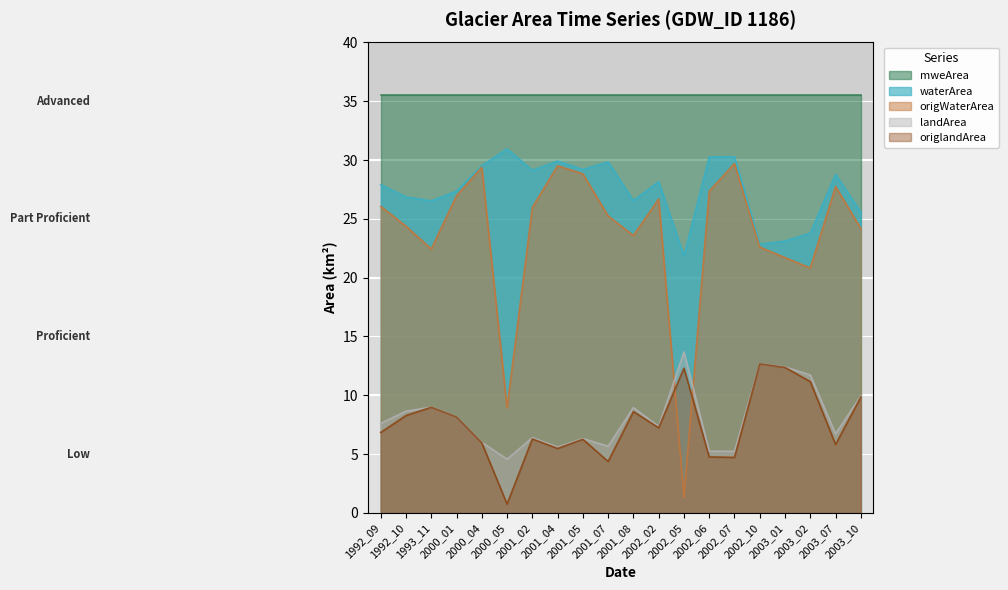

How many data points in landArea are less than 7?

9